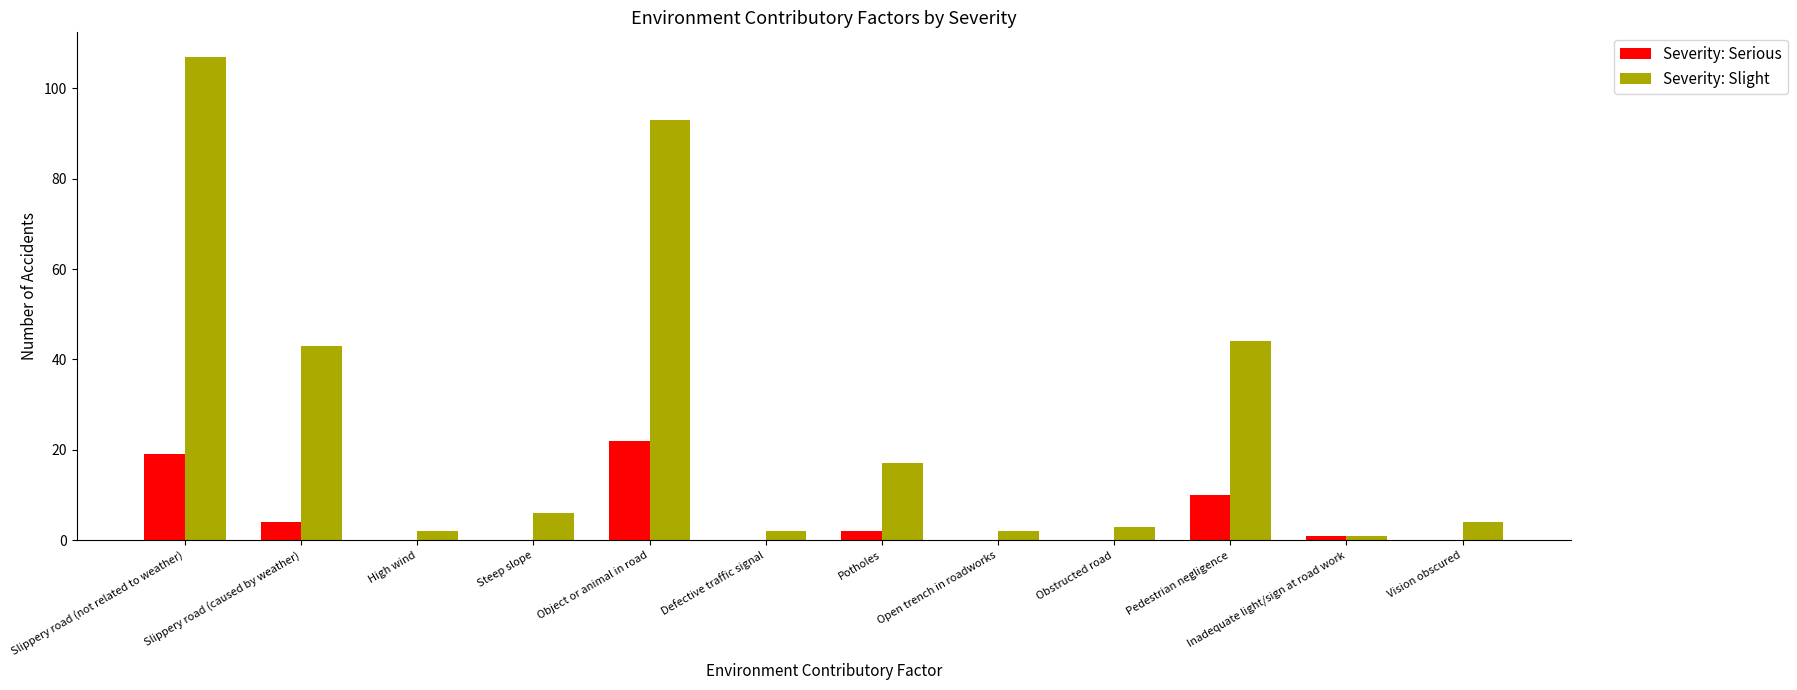

Which category has the highest value in the Severity: Serious series?

Object or animal in road